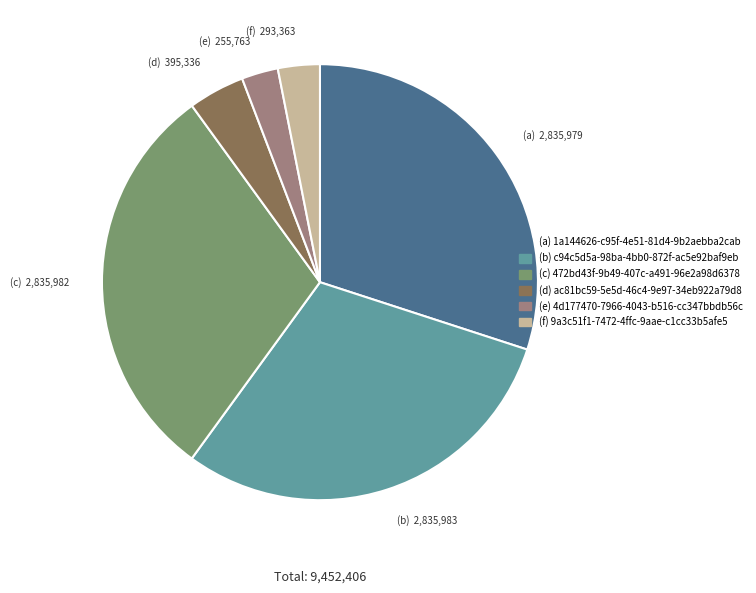

What is the ratio of the value at (e) to the value at (d)?

0.6